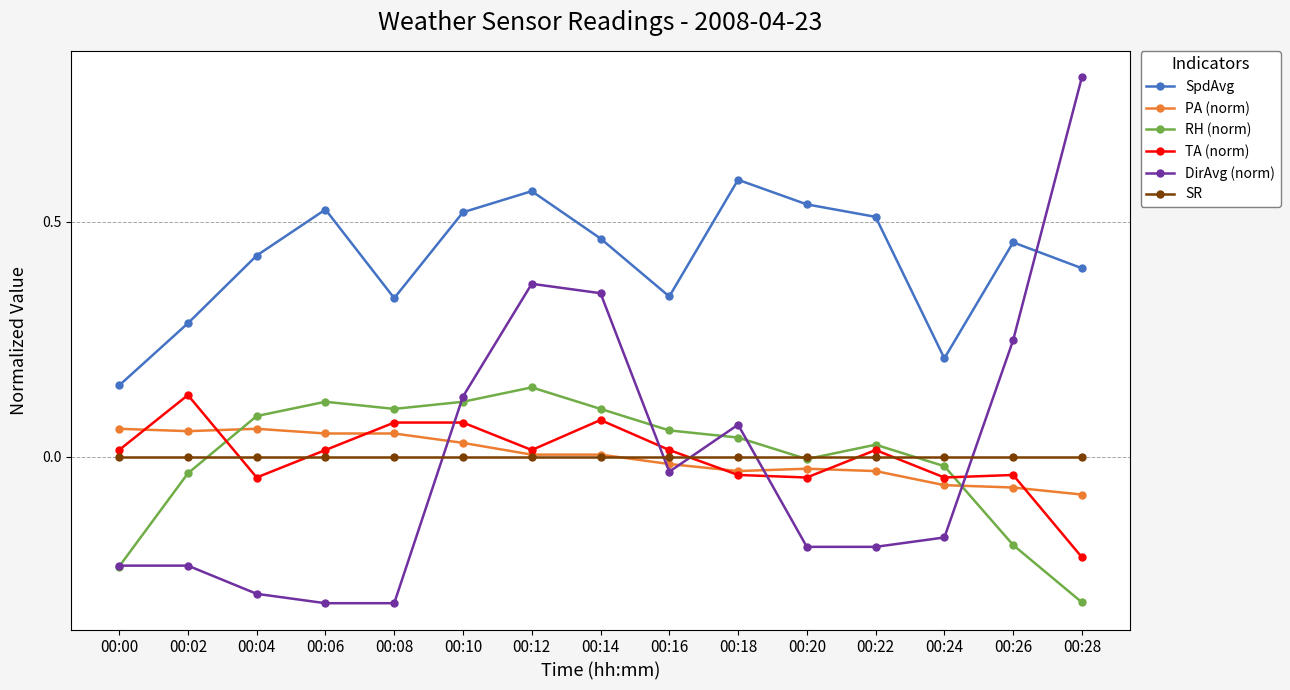

How many times do SR and DirAvg (norm) cross each other?

5